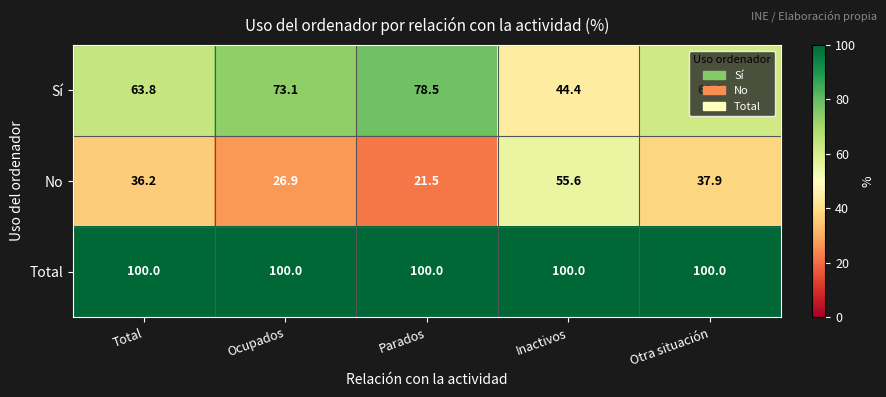

At how many categories does at least one series exceed 76?

5